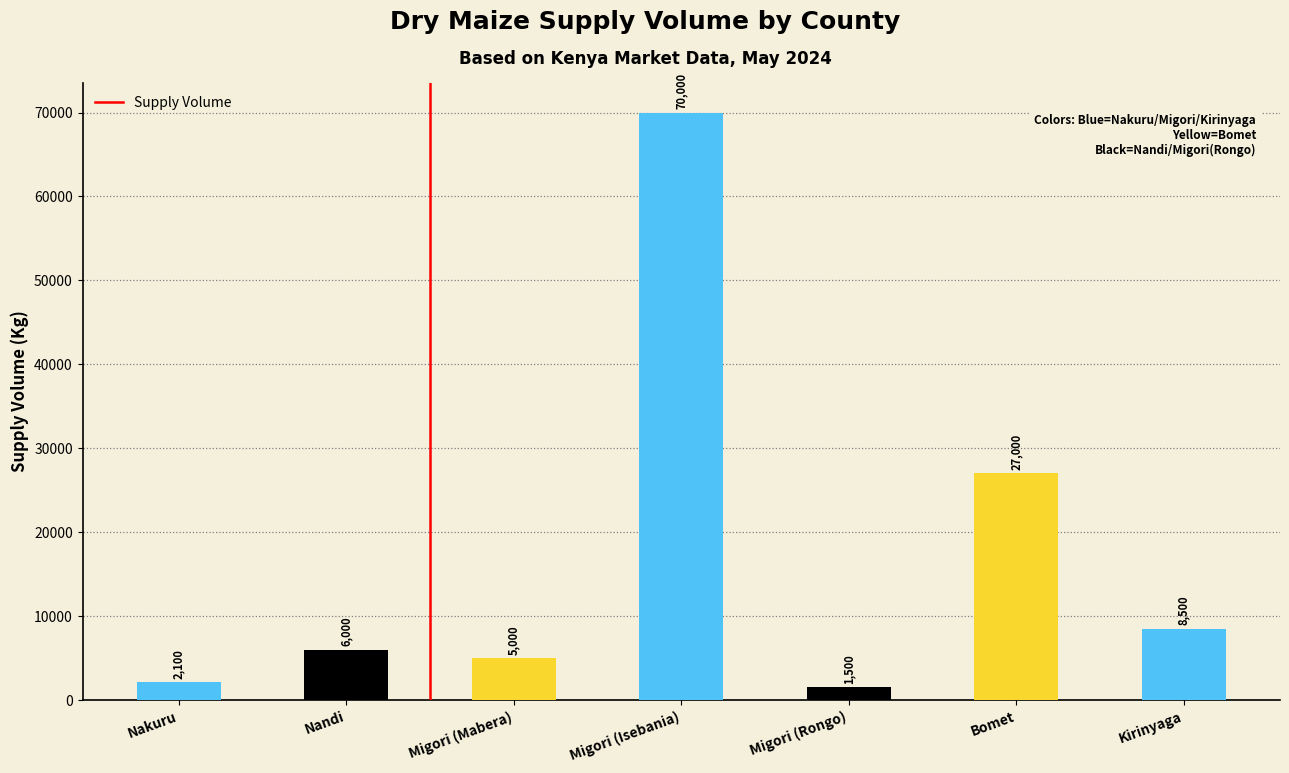

What position from the left is Migori (Mabera)?

3